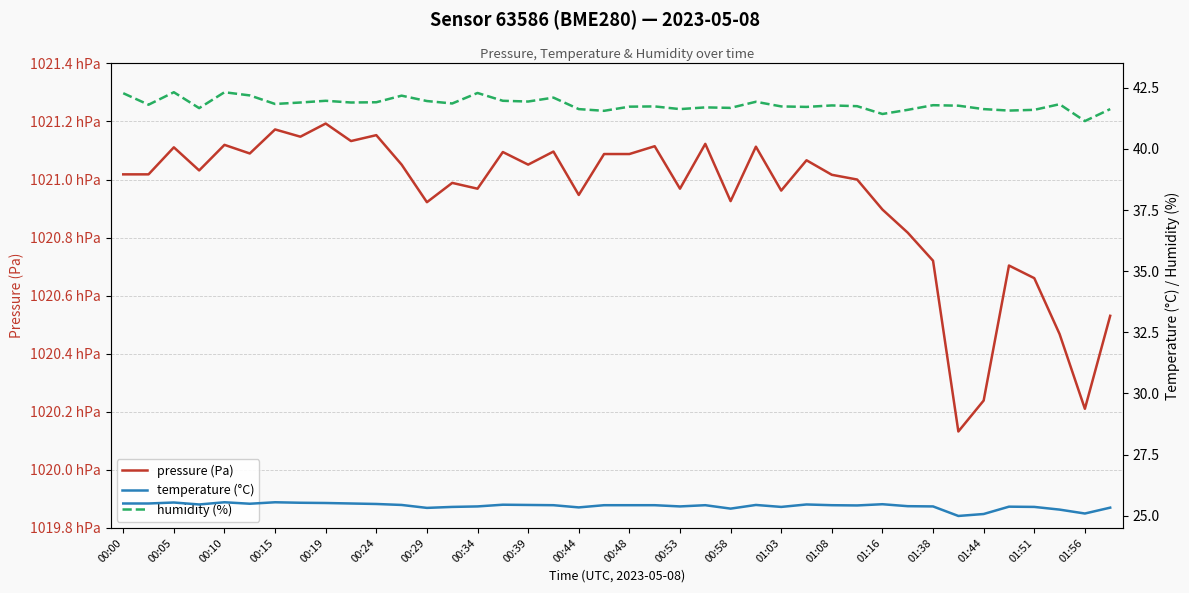

What is the maximum value for humidity (%)?

42.3